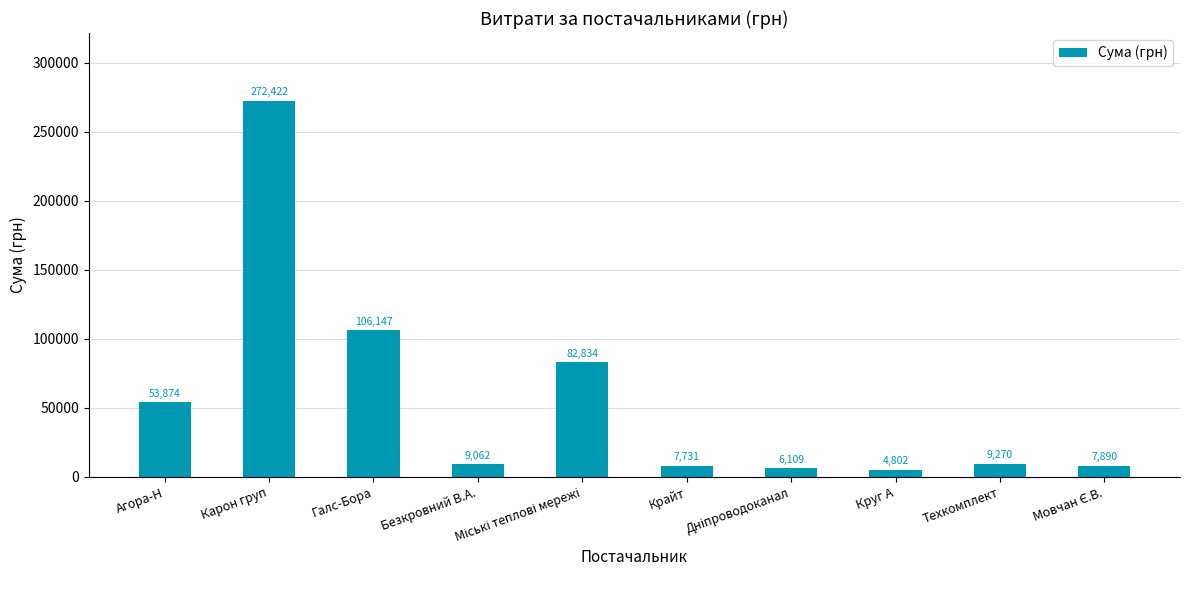

What is the greatest value displayed?

272422.2